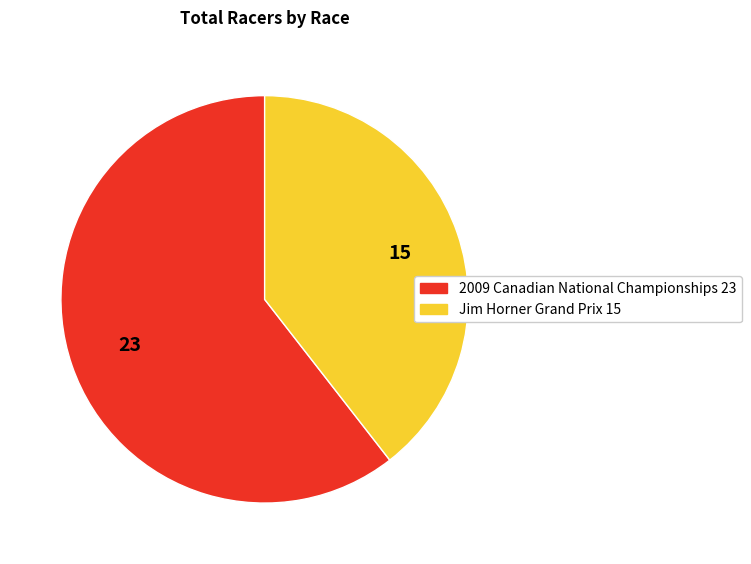

Combined, do Jim Horner Grand Prix and 2009 Canadian National Championships account for over 50%?

Yes